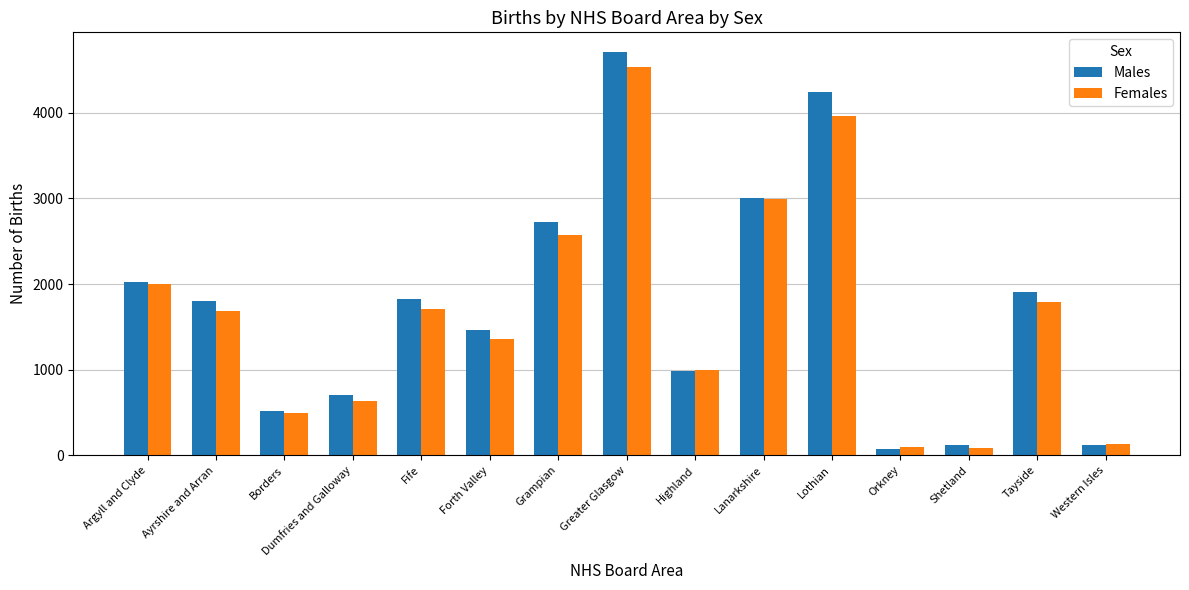

Which series has the largest total across all categories?

Males